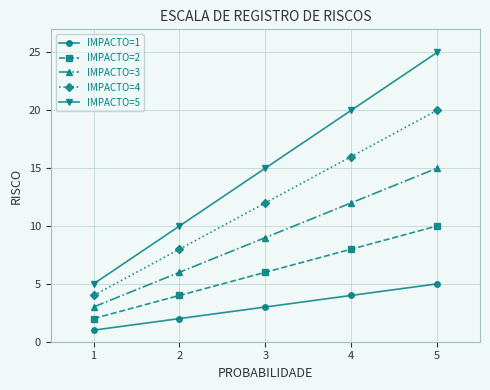

Where is IMPACTO=3 nearest to the value 9?

3